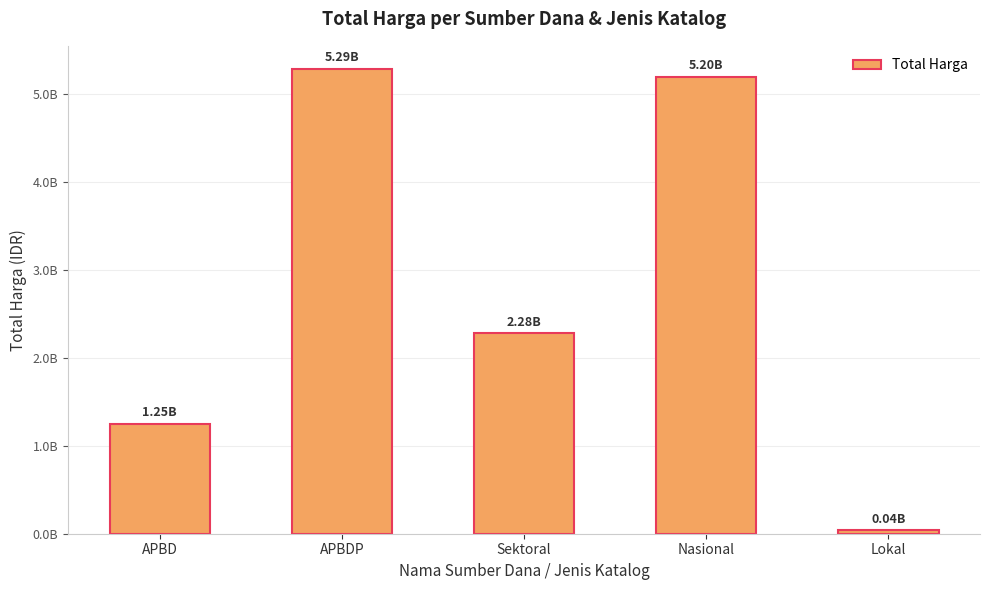

List the labels in order of value, largest first.

APBDP, Nasional, Sektoral, APBD, Lokal